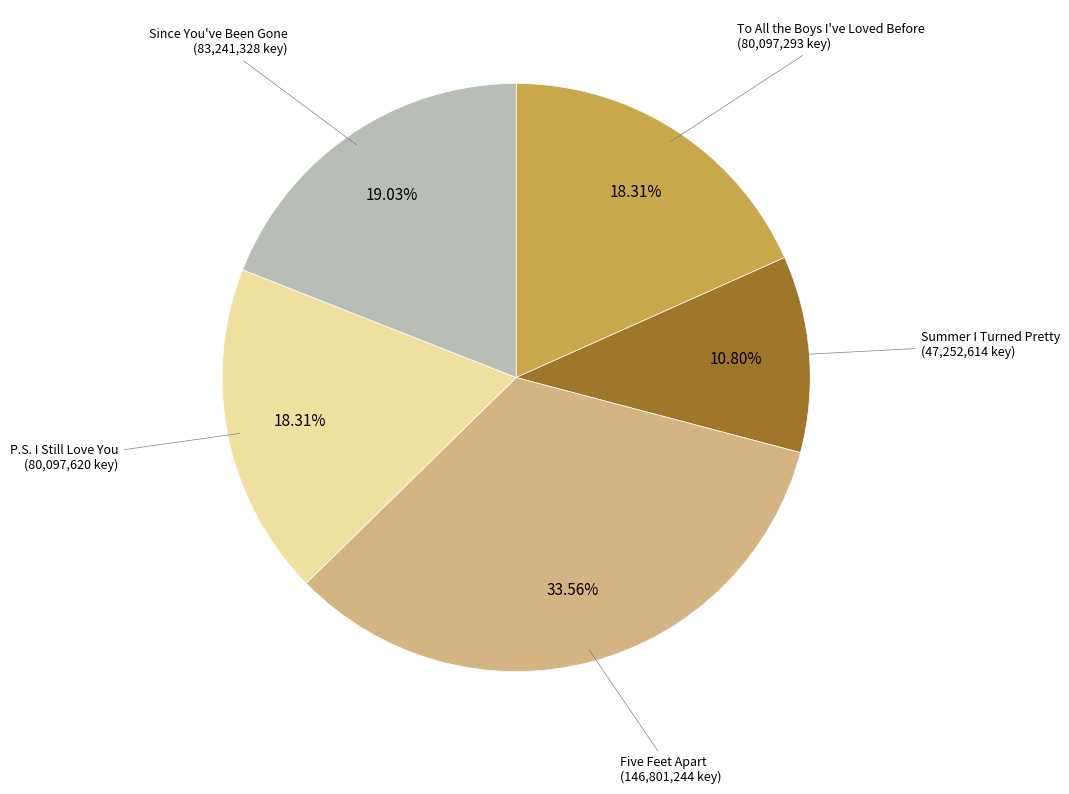

Is there any slice that represents more than half of the pie?

No